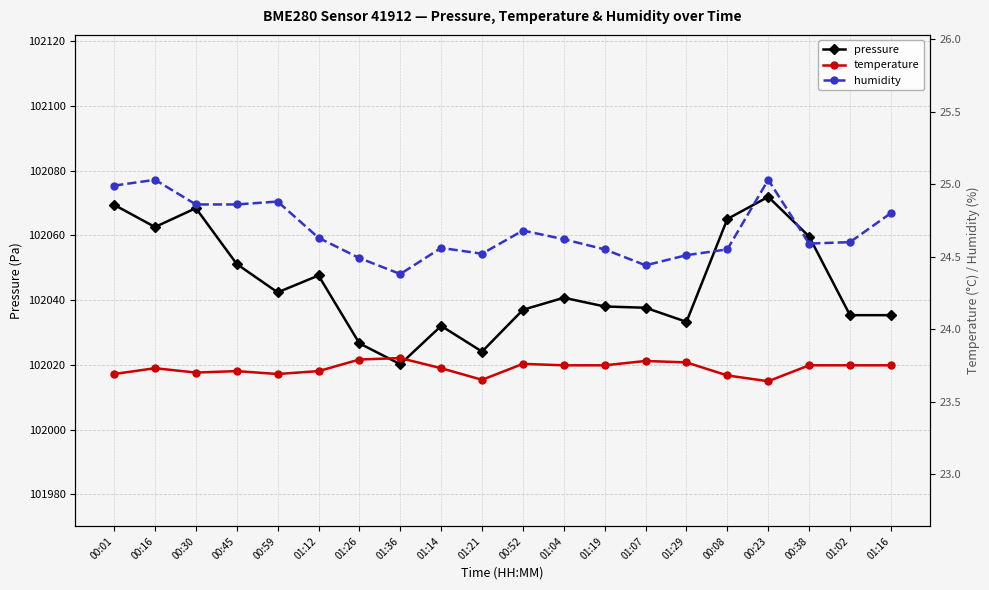

What is the approximate value of temperature at 01:19?

23.8